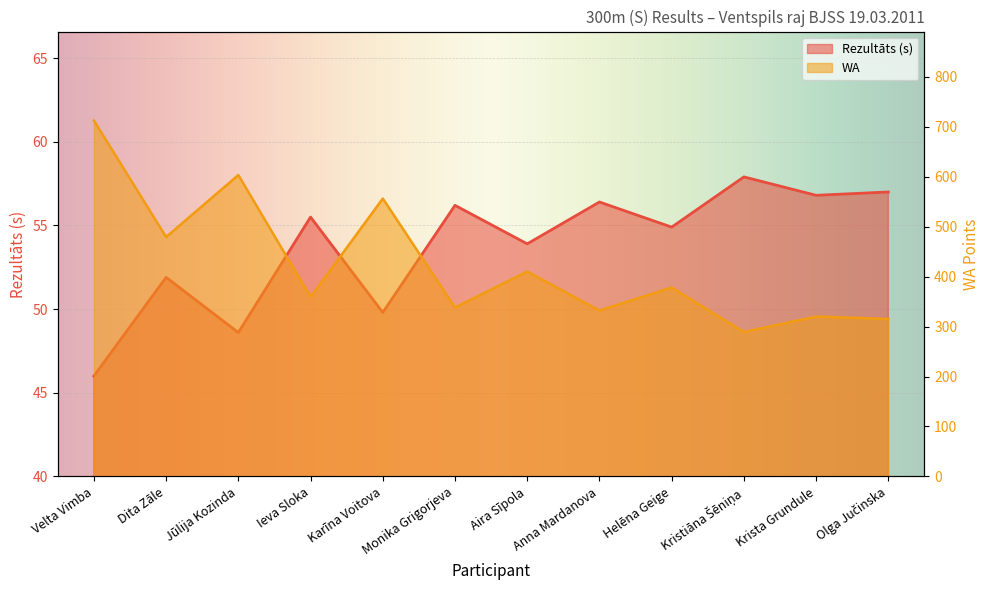

What is the approximate value of Rezultāts at Anna Mardanova?

56.4